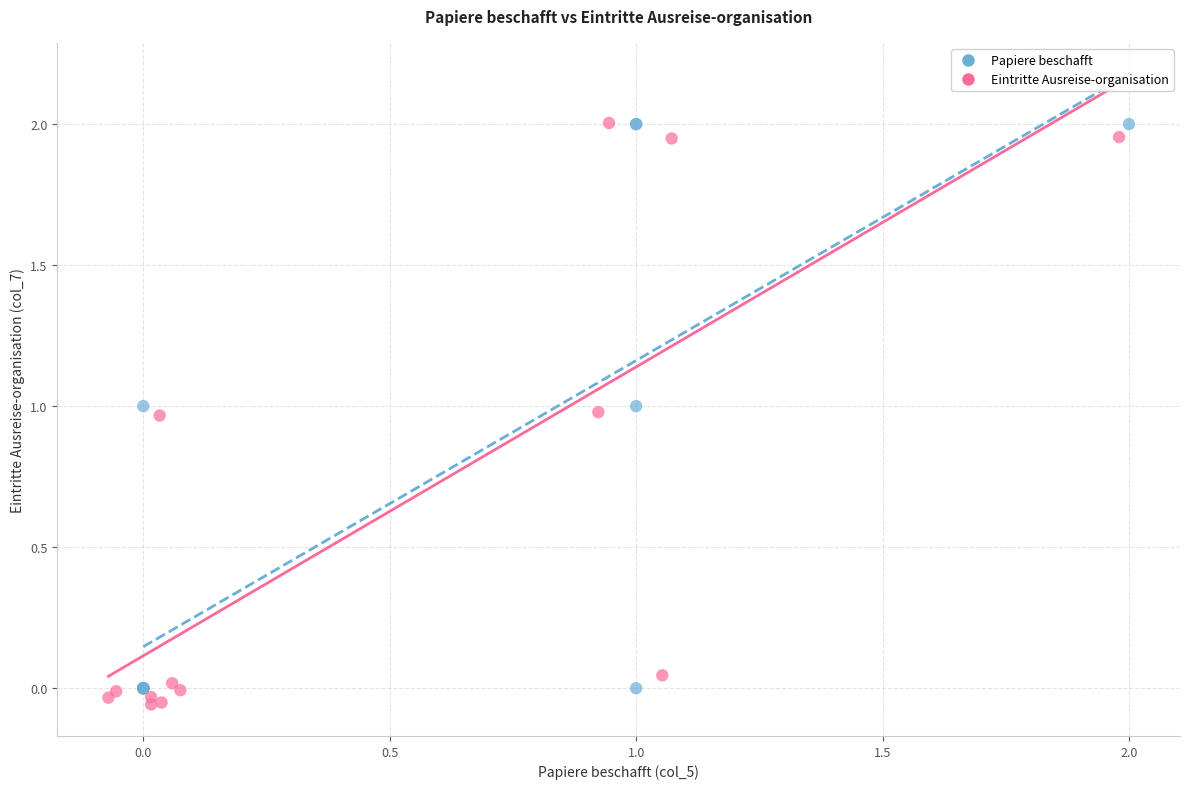

Which series has the widest spread of Y values?

Eintritte Ausreise-organisation